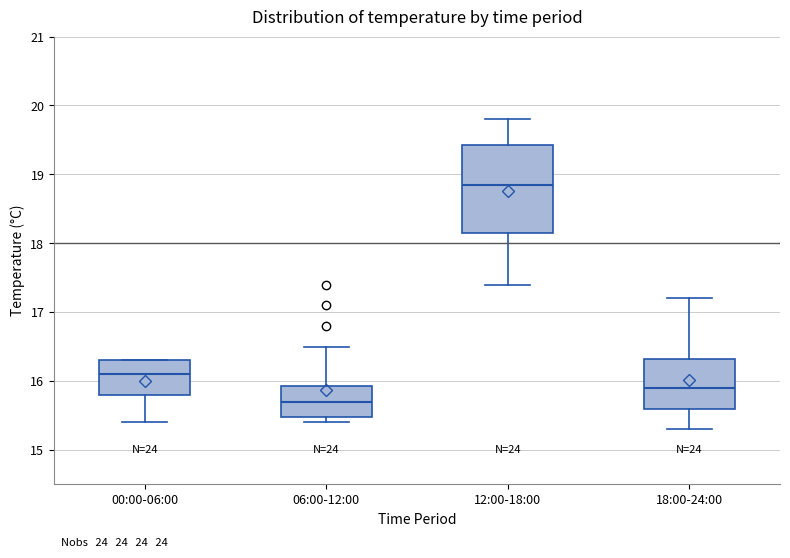

Reading left to right, read every box against the y-axis: the position of its median line, the range the box covers, and the ends of its whiskers. The values are not printed on the chart, so give them approximately, as read against the axis.

00:00-06:00: median 16.1, box 15.8 to 16.3, whiskers 15.4 to 16.3
06:00-12:00: median 15.7, box 15.5 to 15.9, whiskers 15.4 to 16.5
12:00-18:00: median 18.9, box 18.2 to 19.4, whiskers 17.4 to 19.8
18:00-24:00: median 15.9, box 15.6 to 16.3, whiskers 15.3 to 17.2